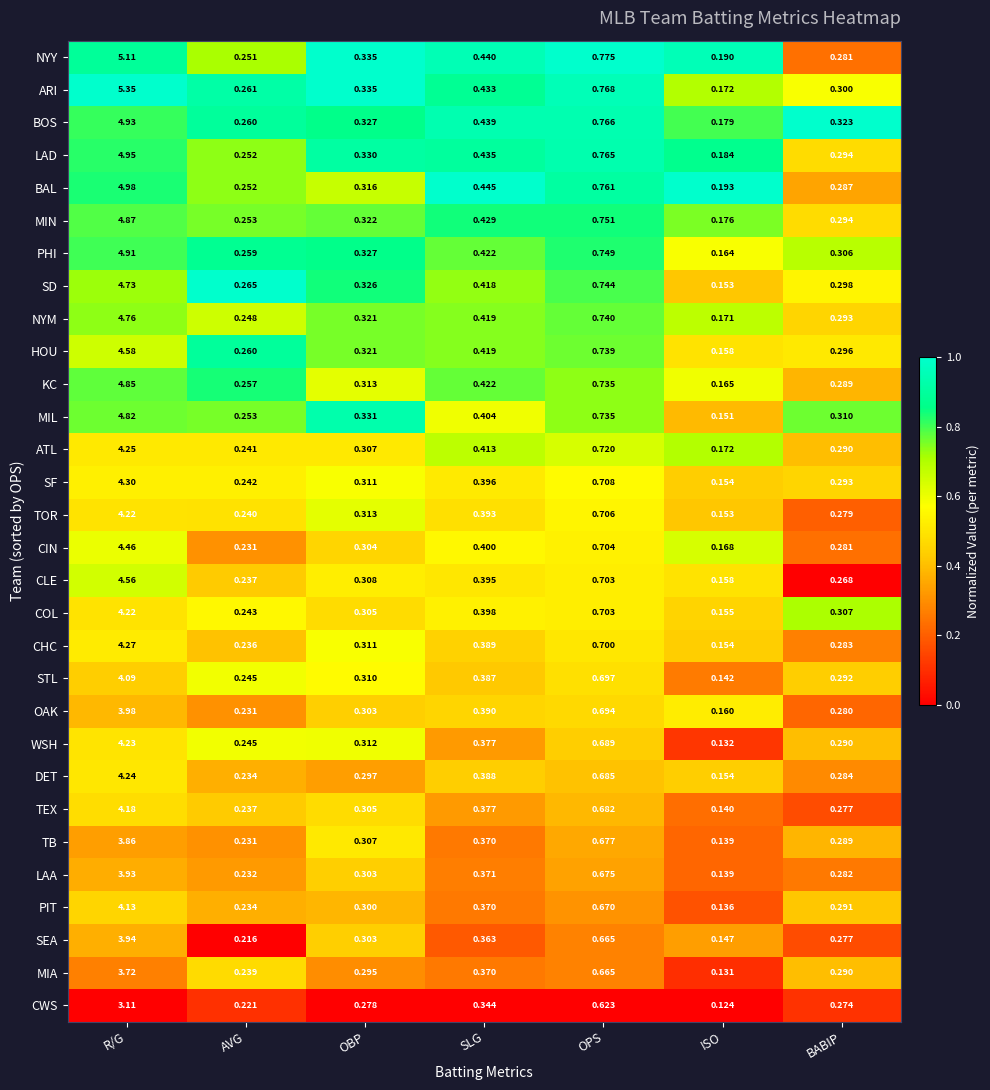

Rank the categories by SD value from highest to lowest.

R/G, OPS, SLG, OBP, BABIP, AVG, ISO